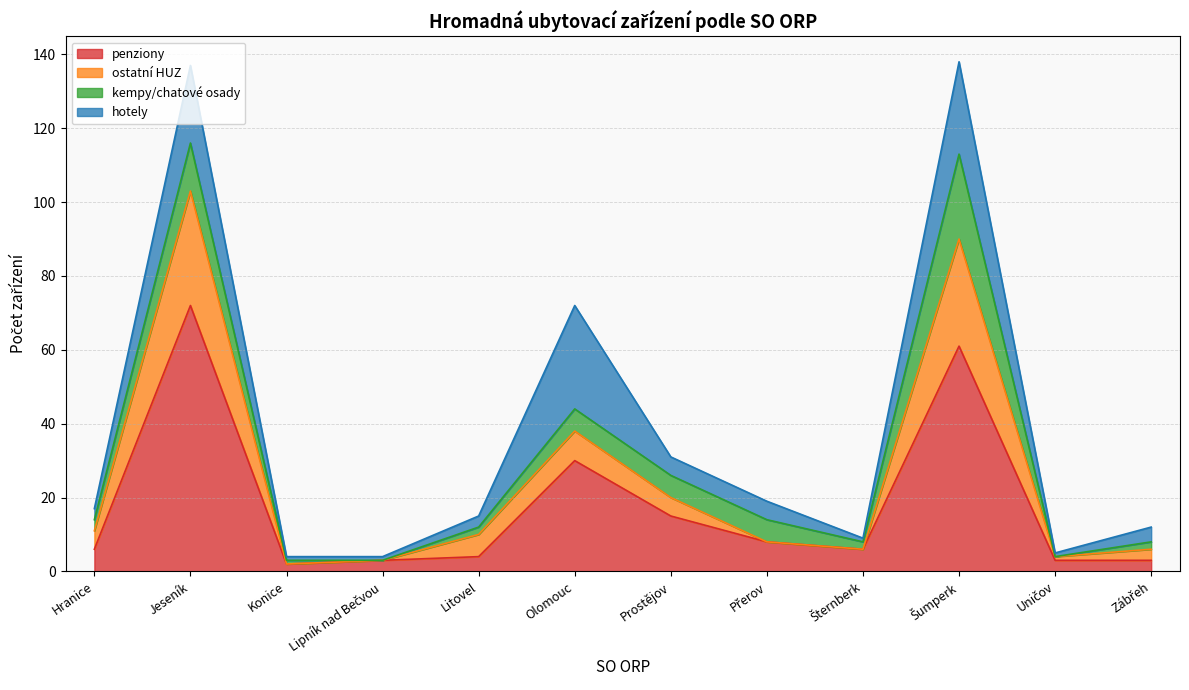

What position from the right is Přerov?

5